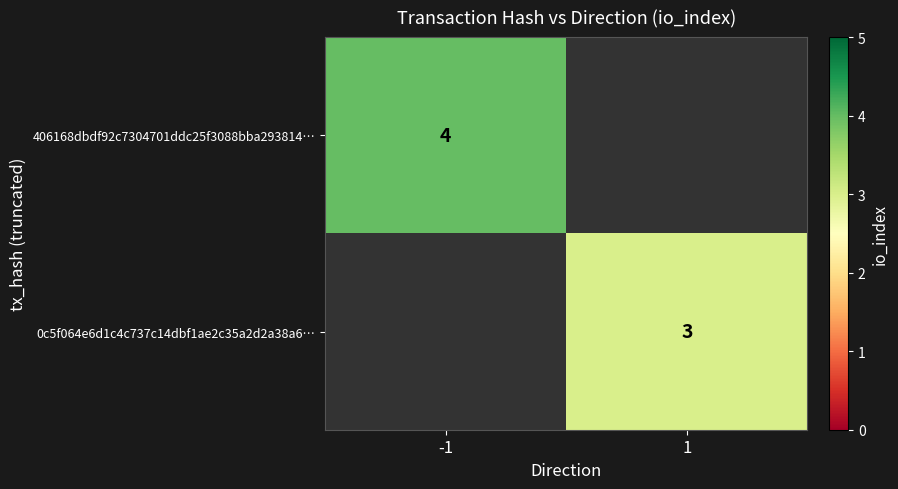

At which category does the chart reach its minimum across all series?

1